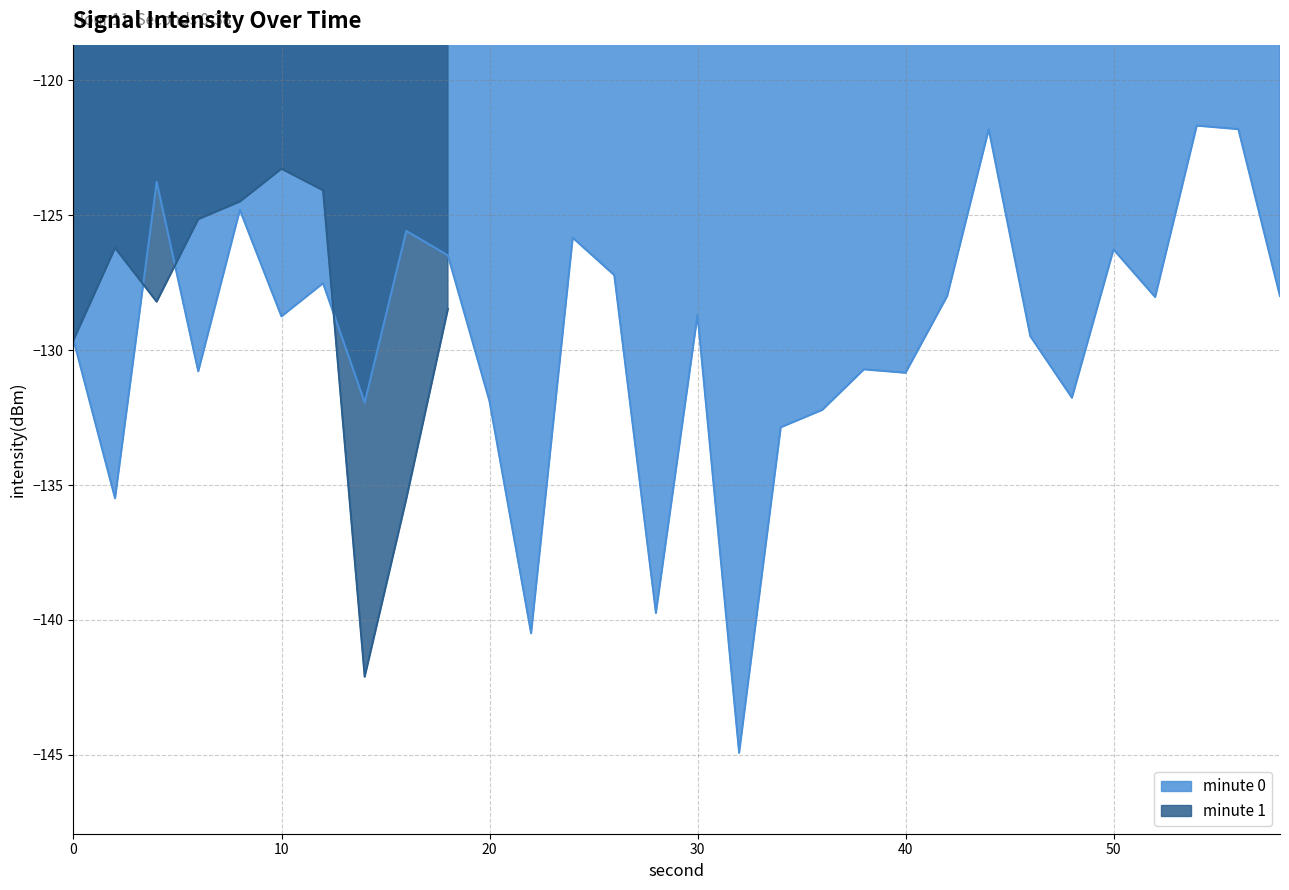

What is the lowest value of the minute 0 series?

-144.9